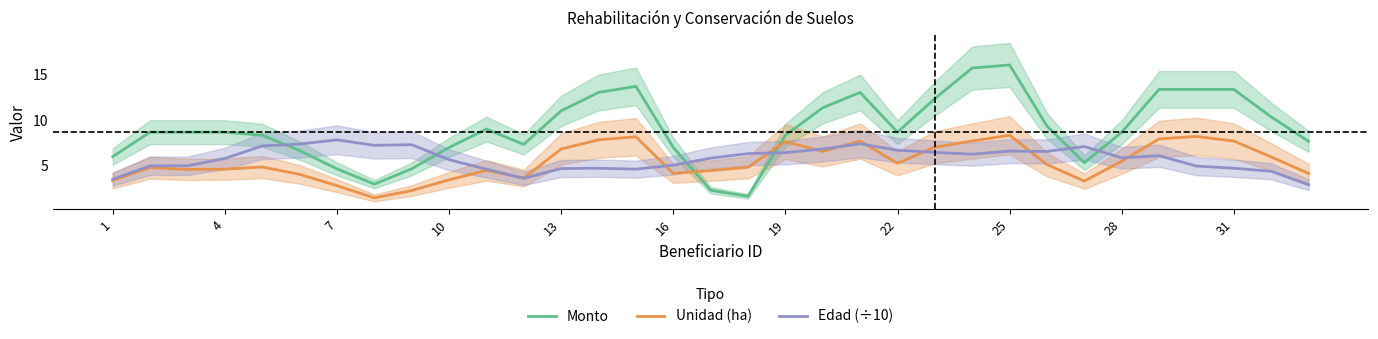

At which label does Monto reach its peak?

25